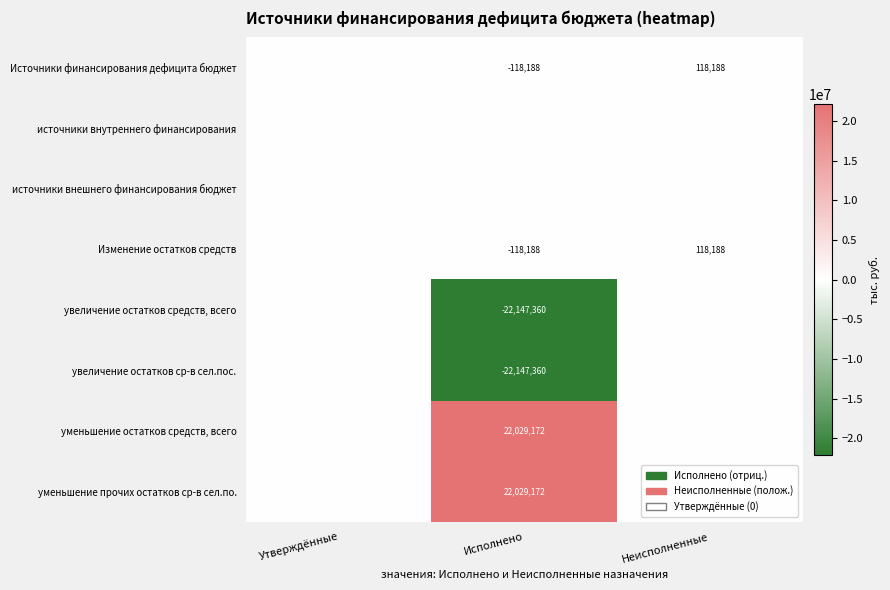

True or false: уменьшение прочих остатков ср-в сел.по. has a value of 22029172 at Исполнено.

True